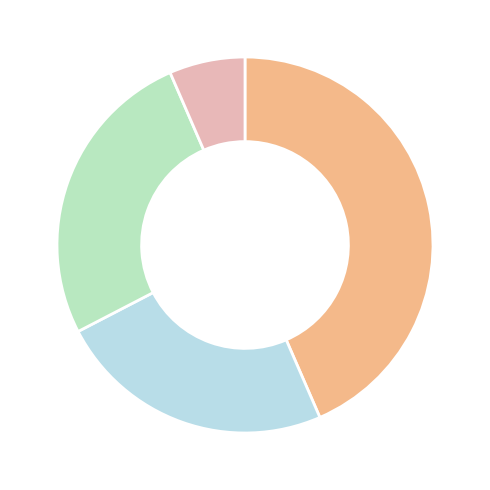

Does any single category account for the majority?

No